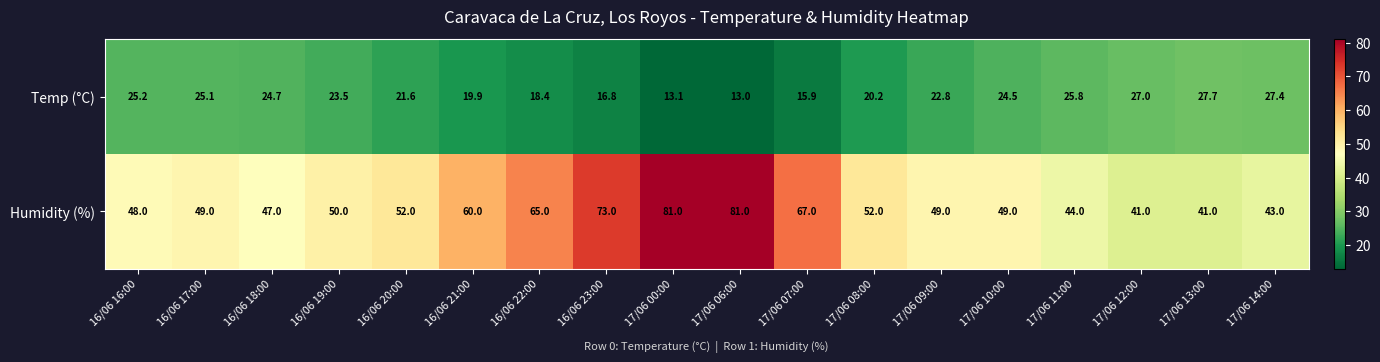

Rank the series by their average value, from highest to lowest.

Humidity (%), Temp (°C)